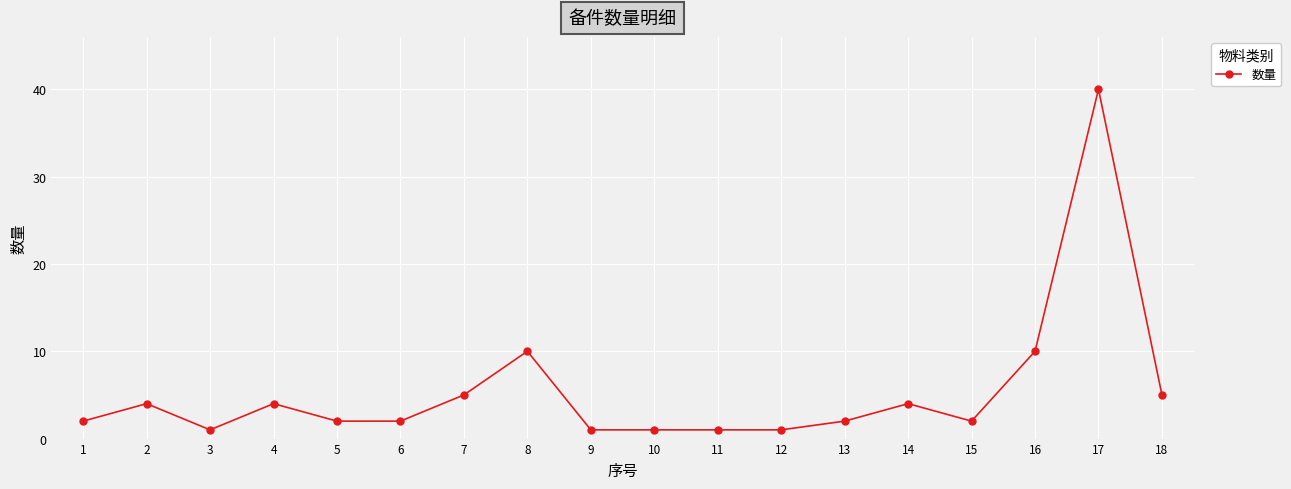

What is the value of the 15th point from the left?

2